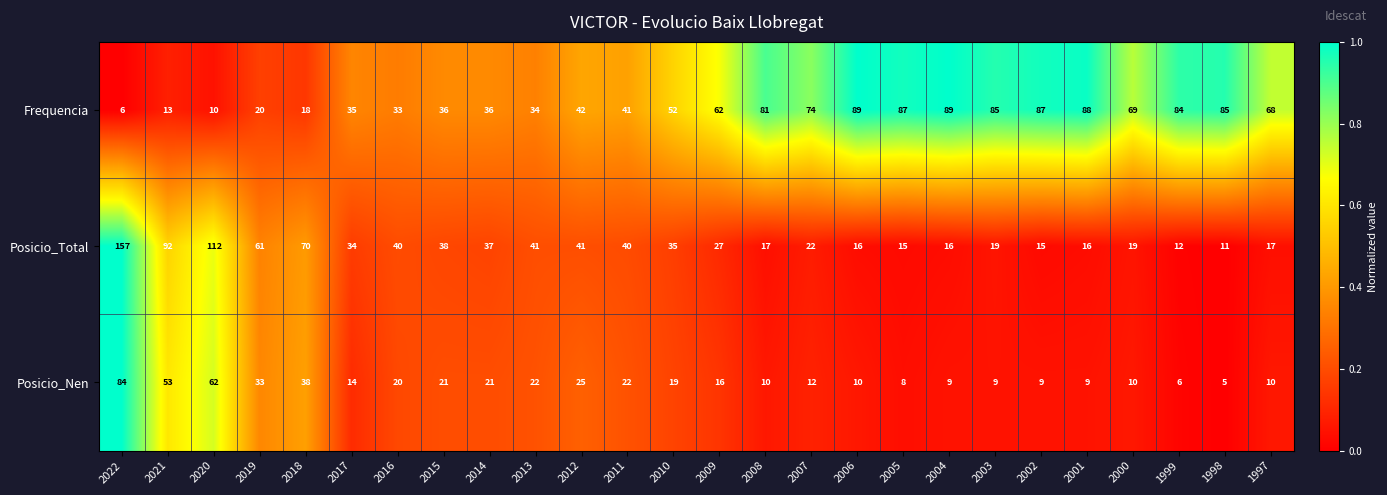

At which label is Posicio_Total closest to 84?

2021